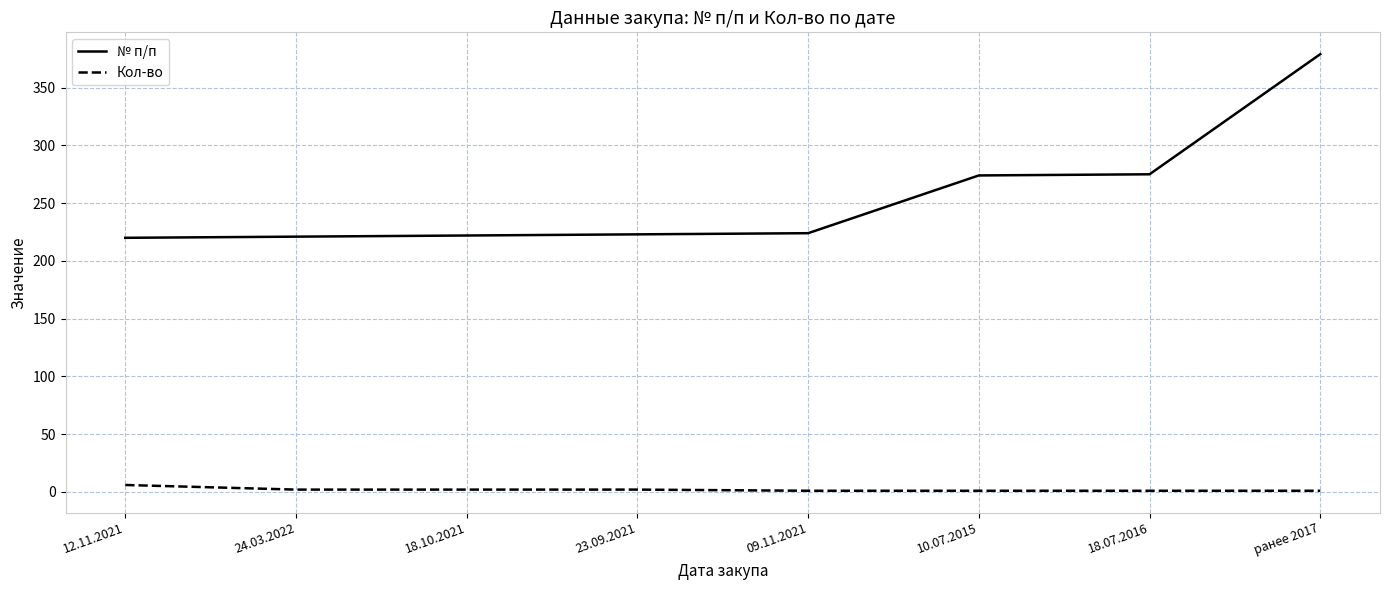

The № п/п series shows 222 at 18.10.2021. True or false?

True